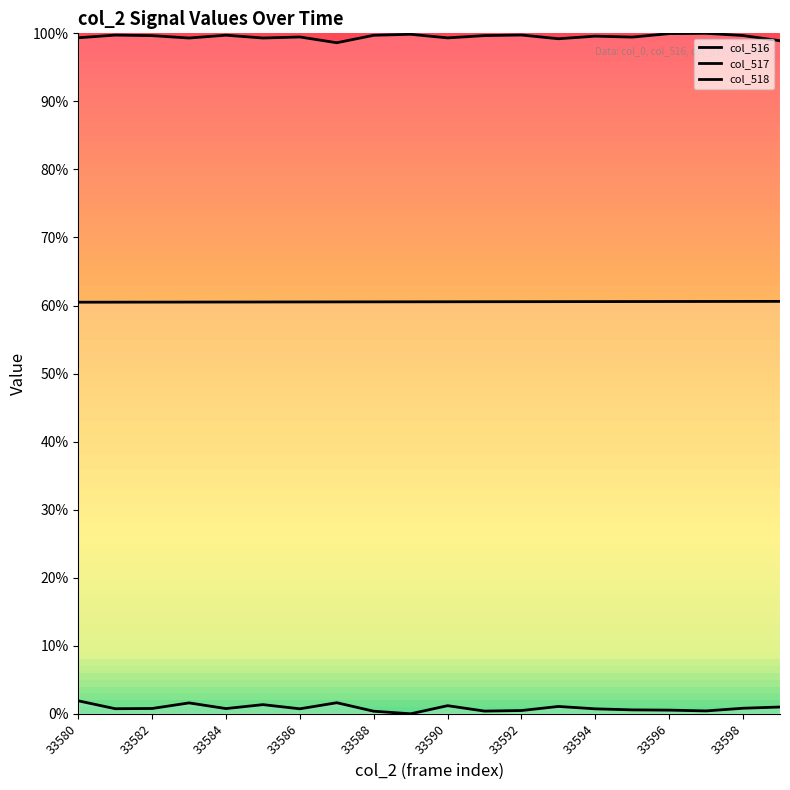

How many interior local peaks does the col_517 series have?

5